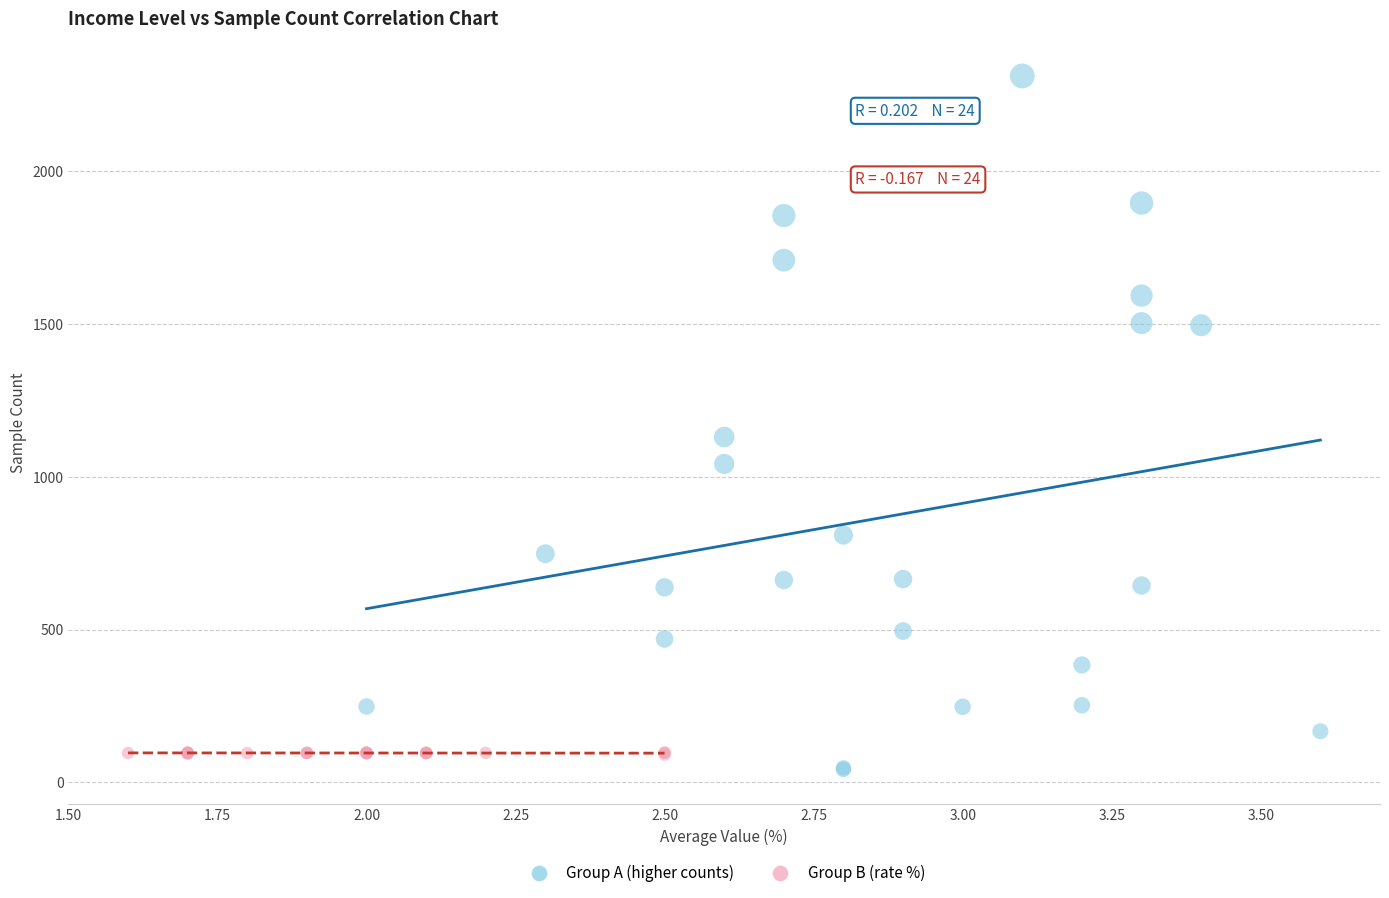

Which series contains the highest Y value?

Group A (higher counts)